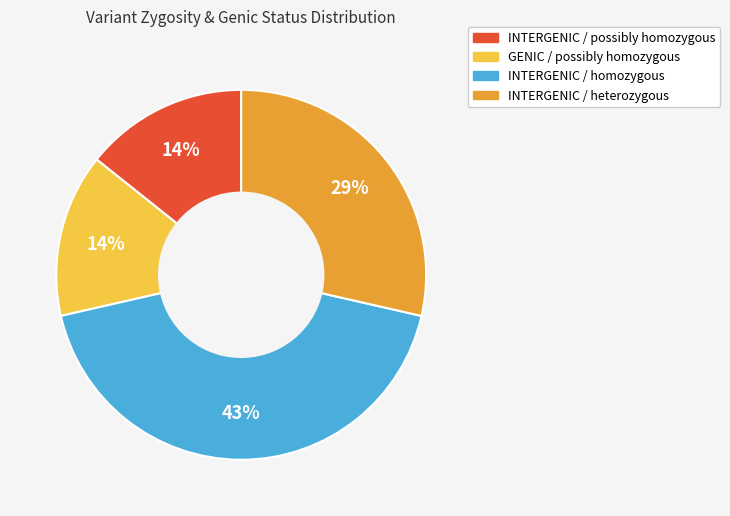

The INTERGENIC / possibly homozygous slice represents 14% of the pie. True or false?

True